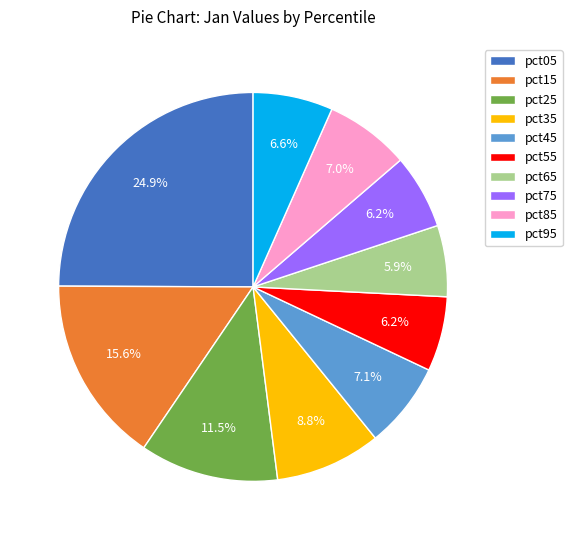

How many slices are in this pie chart?

10